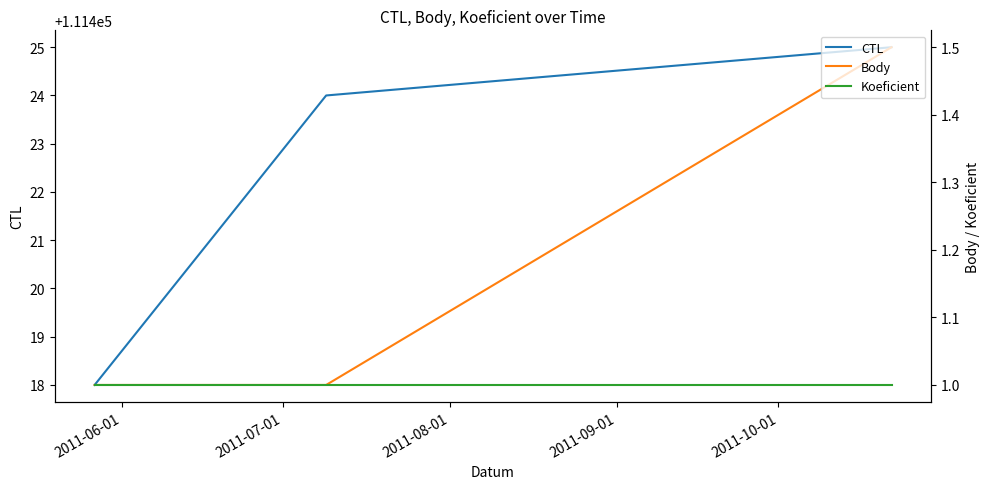

What is the maximum value for Body?

1.5